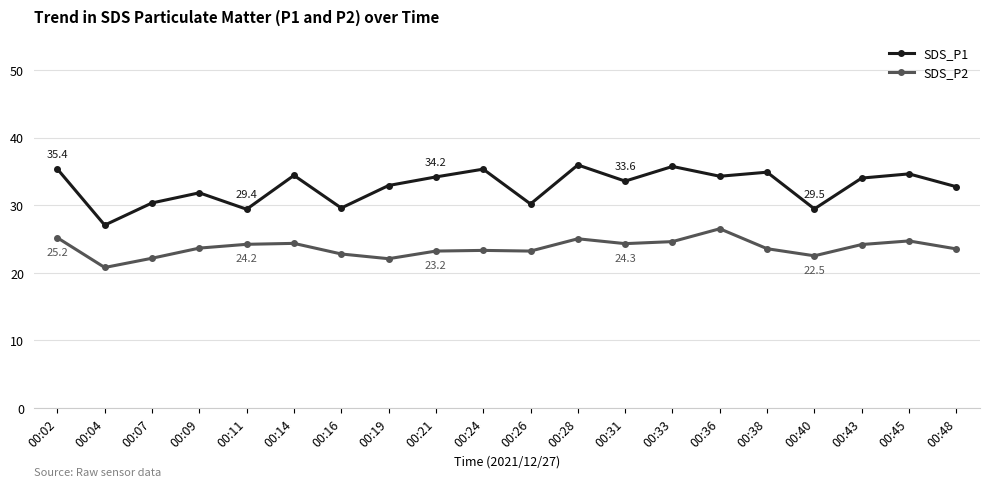

At how many categories does at least one series exceed 26?

20